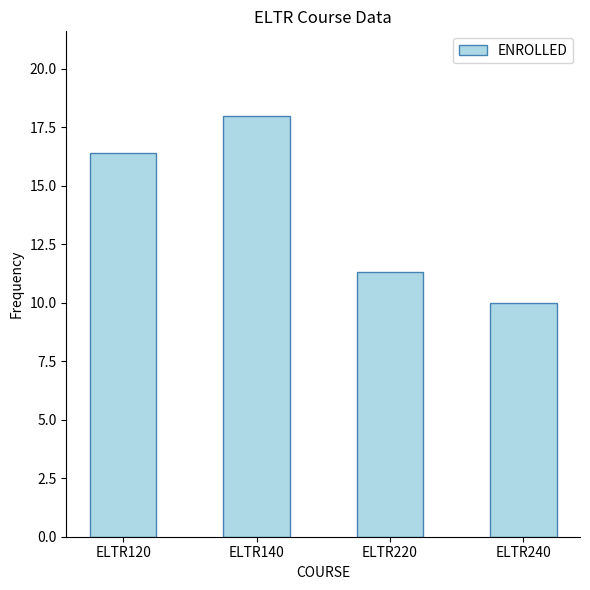

Reading left to right, extract all data points from this chart.

ELTR120=16.4	ELTR140=18.0	ELTR220=11.3	ELTR240=10.0